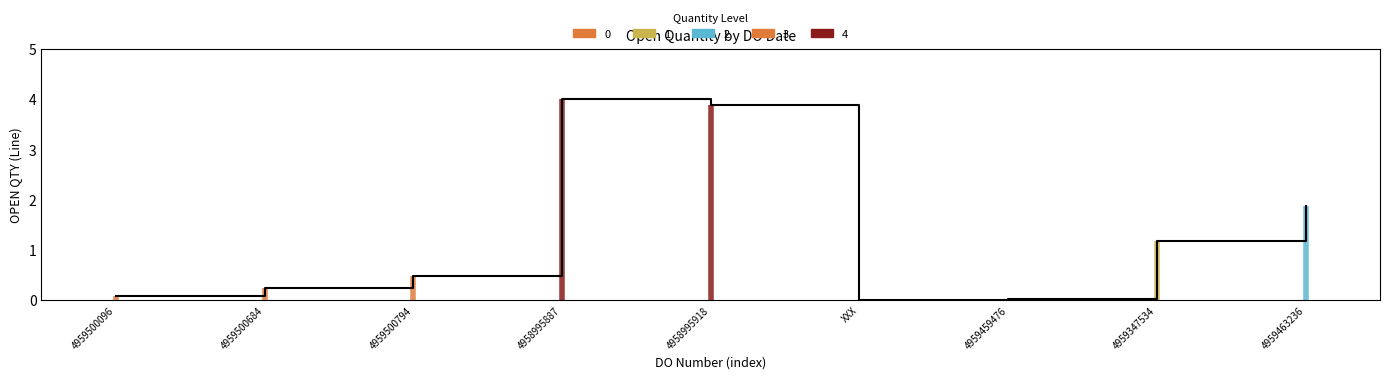

Which category has the lowest value across all series?

XXX